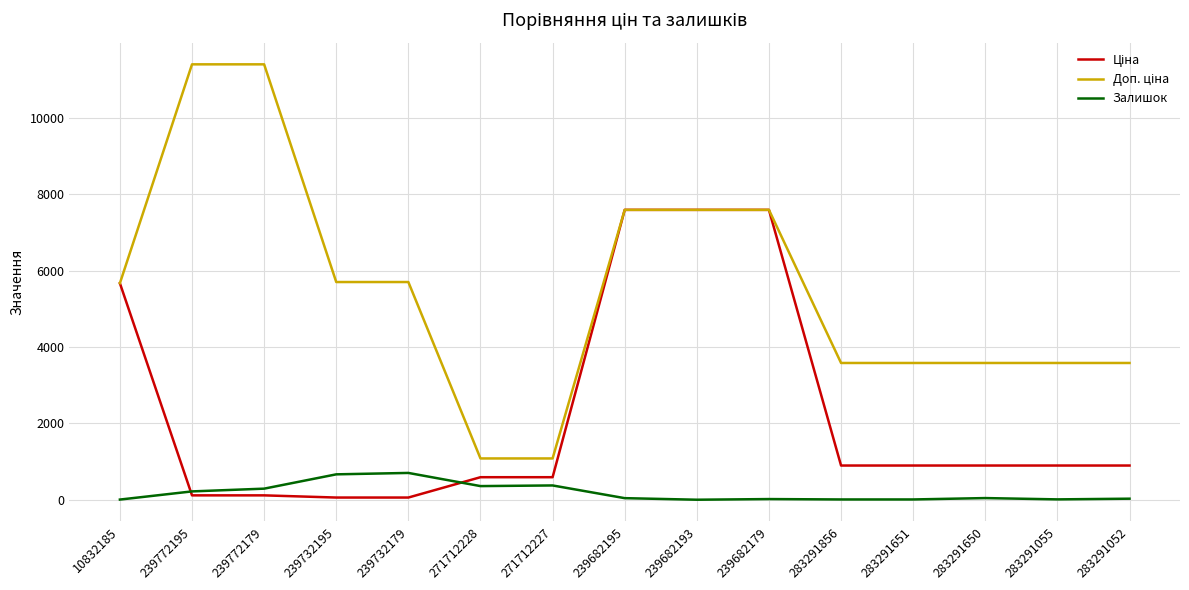

What is the greatest value displayed?

11410.0